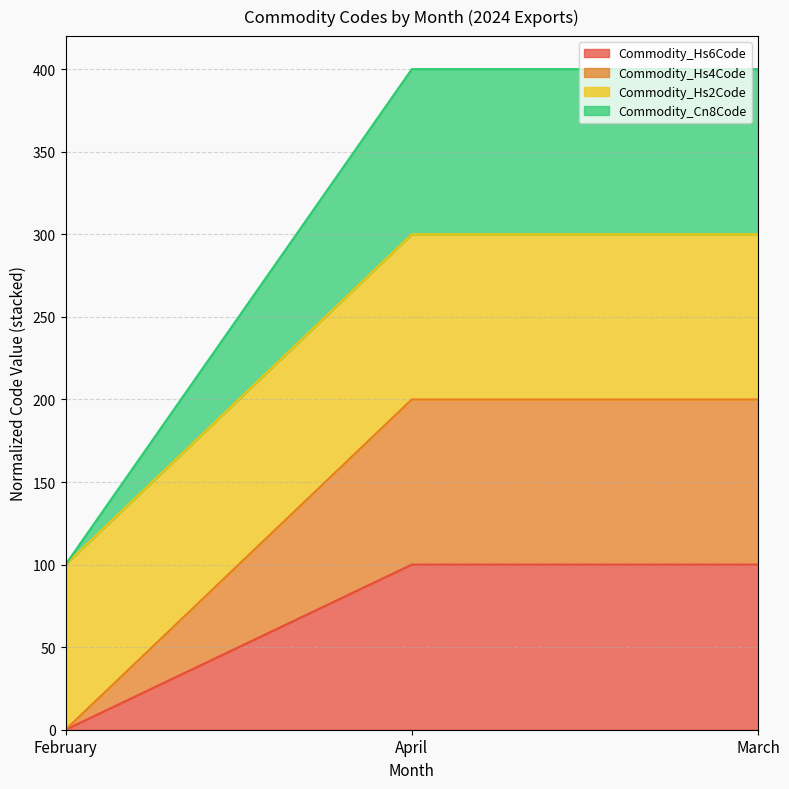

Which series has the largest range (max minus min)?

Commodity_Hs6Code